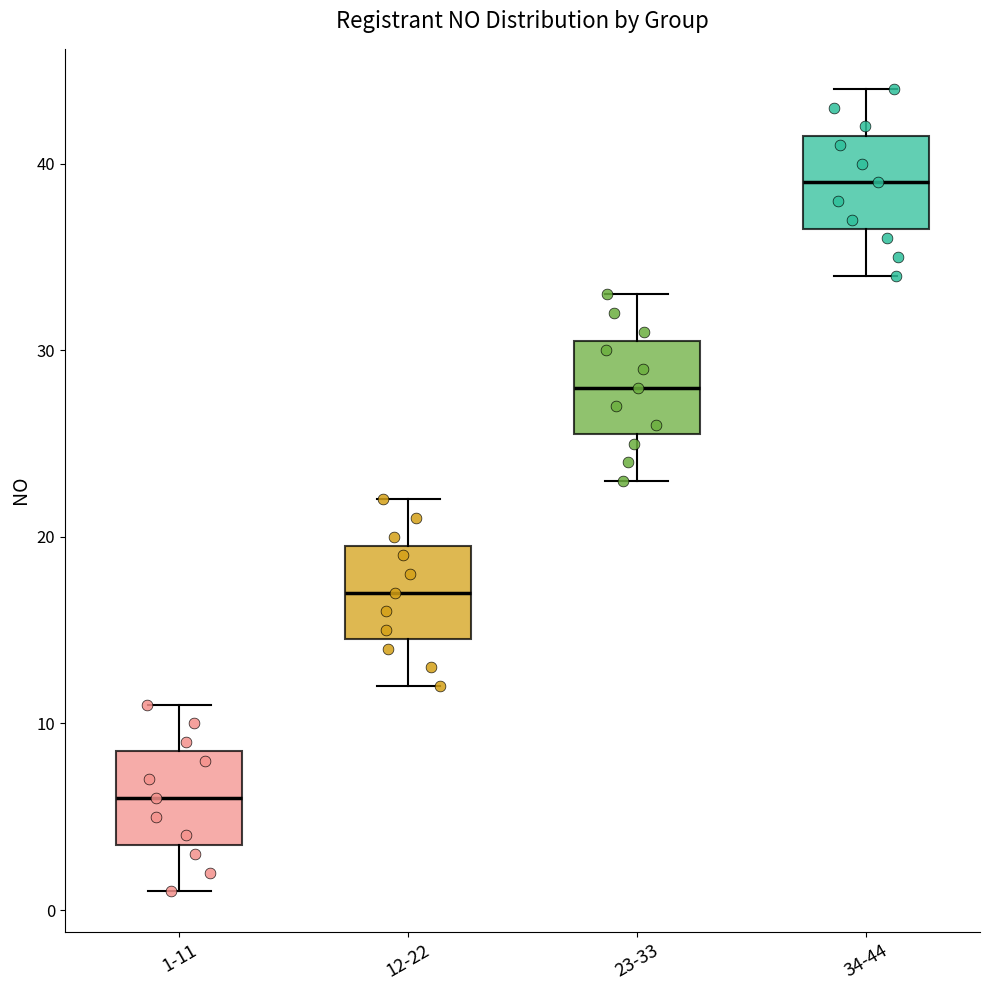

Which box's median line is the lowest?

1-11